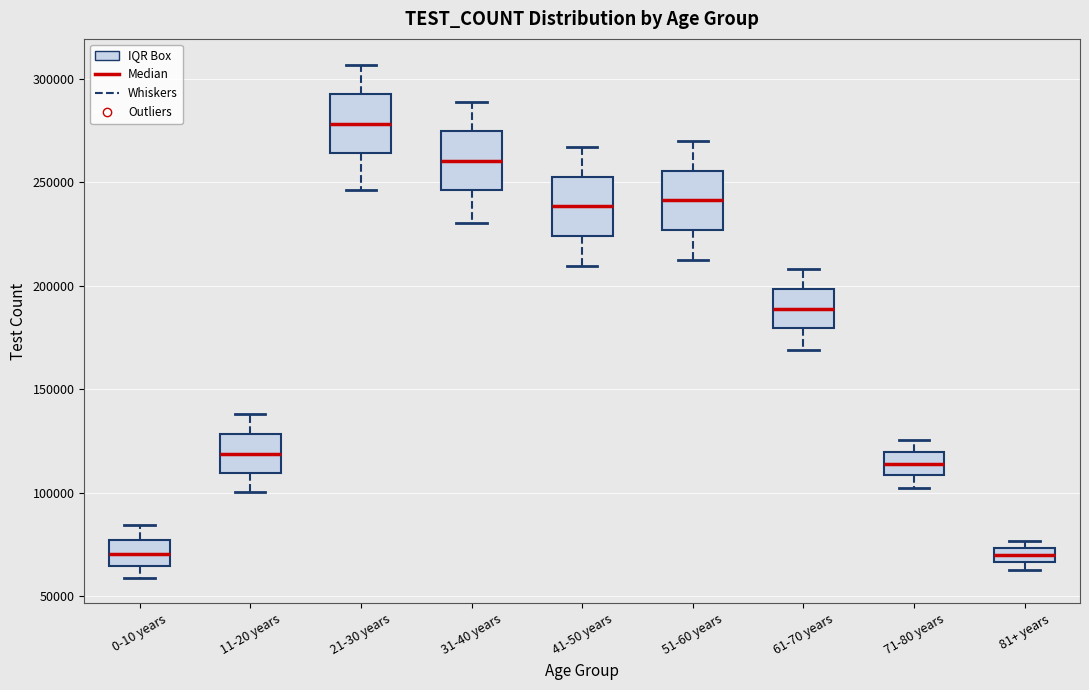

Where does the upper whisker of the box for 0-10 years end on the y-axis? The values are not printed on the chart, so give them approximately, as read against the axis.

85000